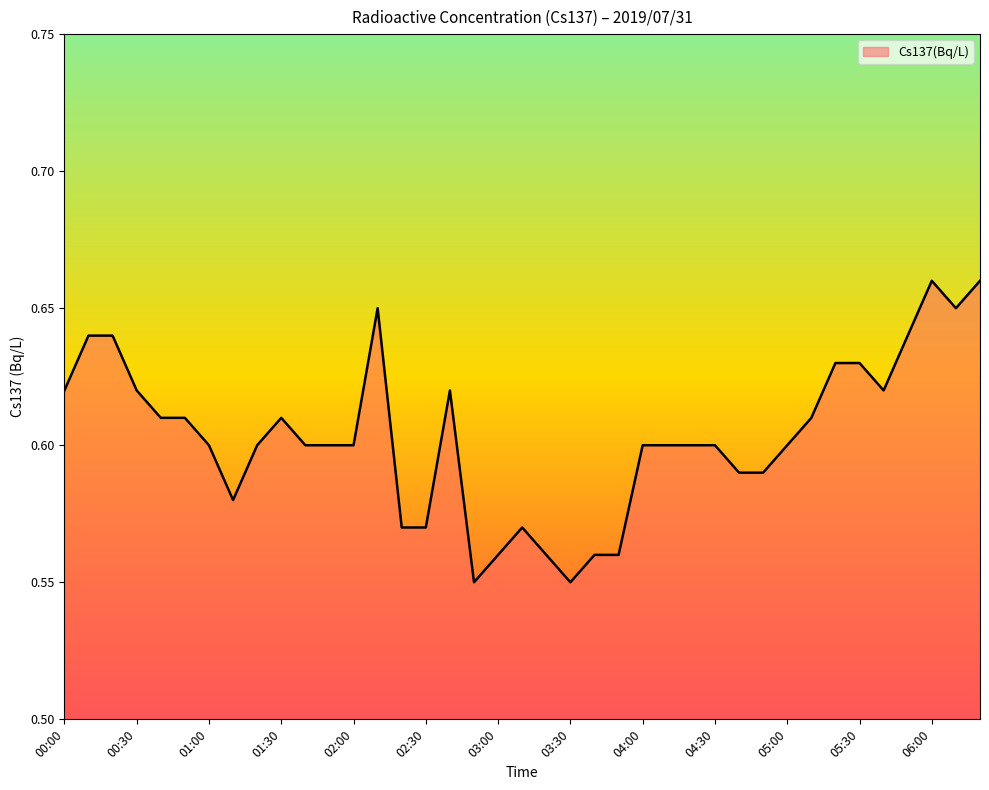

Is this an area chart (filled region under the line)?

Yes